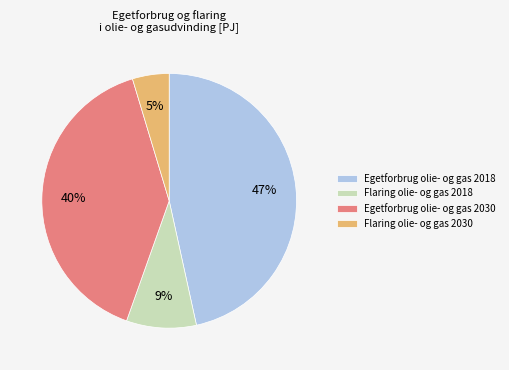

Is the sum of Egetforbrug olie- og gas 2018 and Flaring olie- og gas 2018 greater than half?

Yes